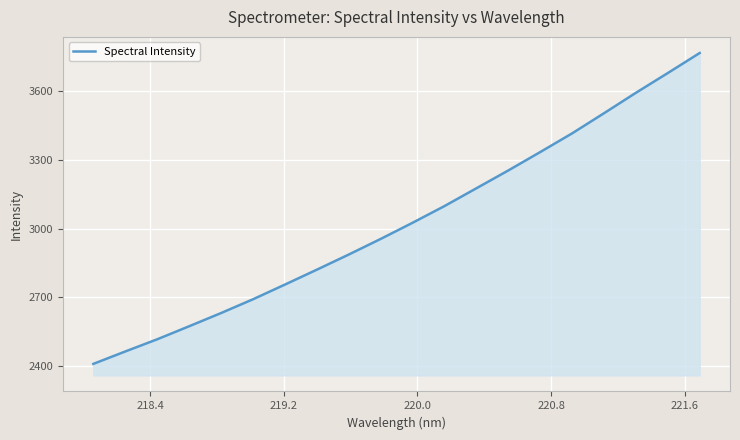

What is the maximum value shown in the chart?

3765.6